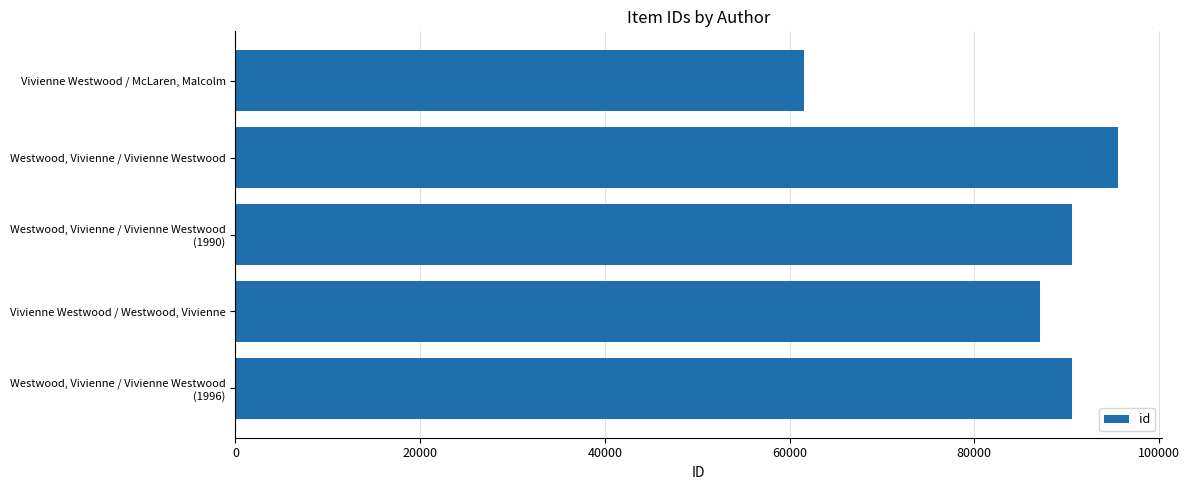

True or false: the data shows 95509 at Westwood, Vivienne / Vivienne Westwood.

True